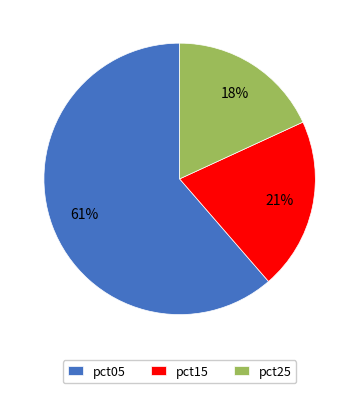

Approximately how many times larger is the value at pct05 compared to pct25?

3.4